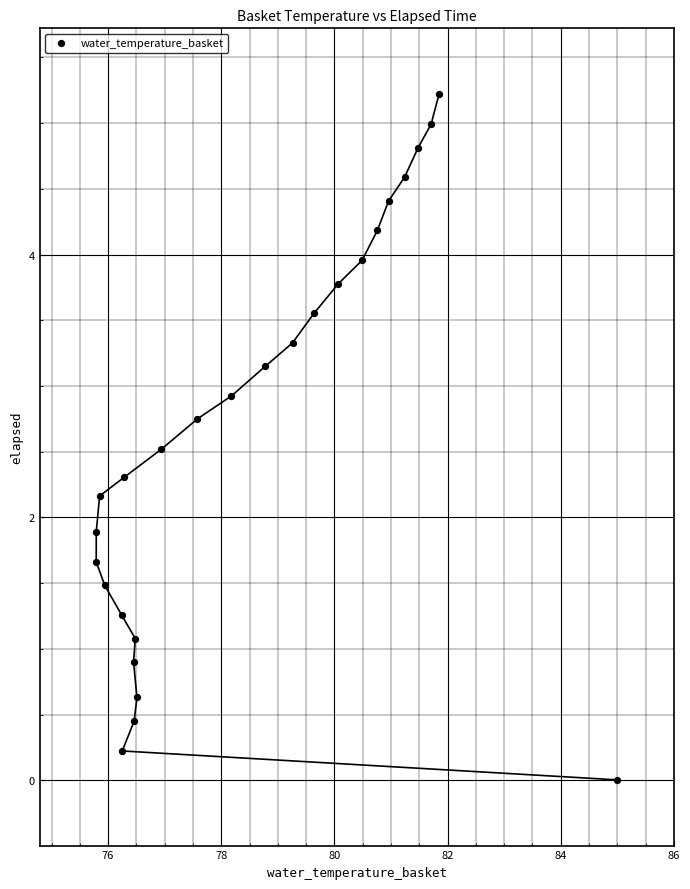

What is the range of X values (max minus min)?

9.2